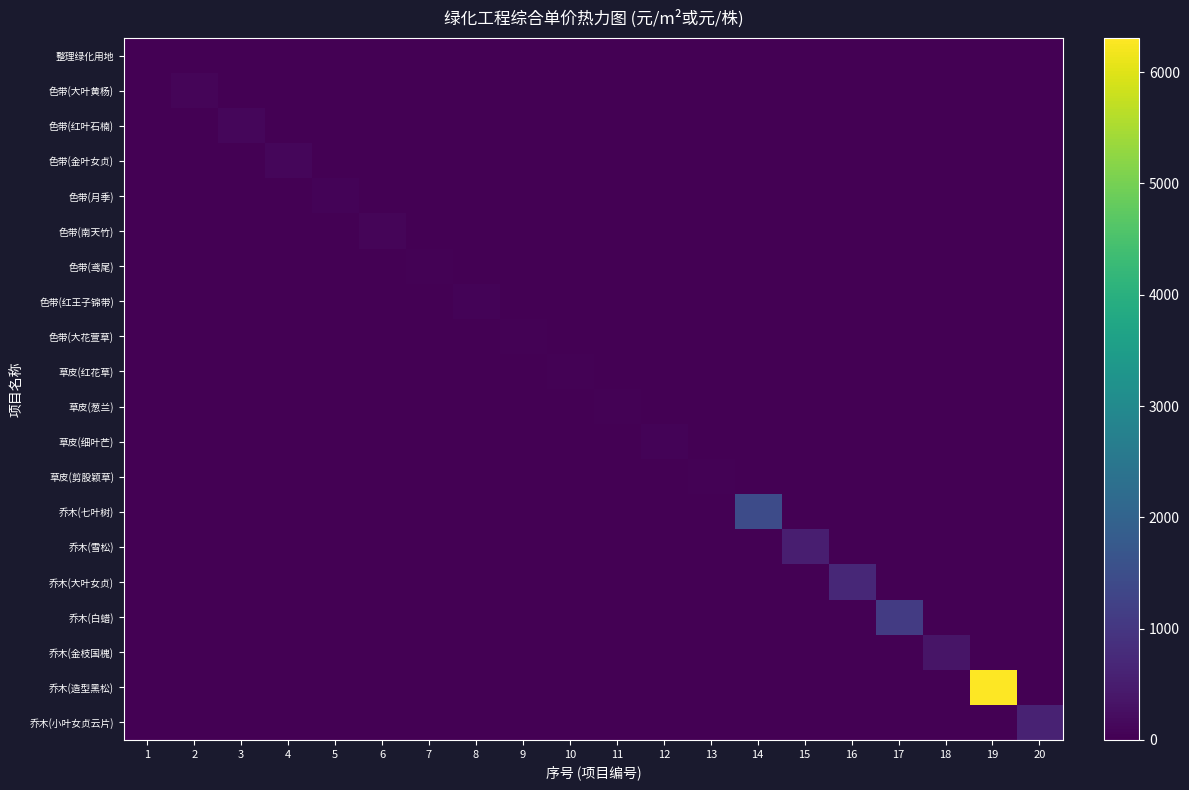

True or false: 色带(南天竹) has a value of 126.9 at 6.

False